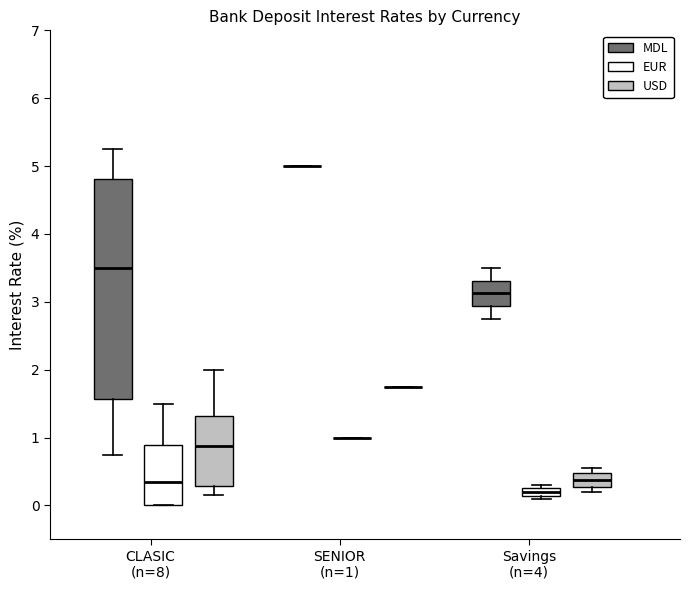

Comparing the boxes themselves (not the whiskers), which one is the tallest?

CLASIC (n=8) (MDL)